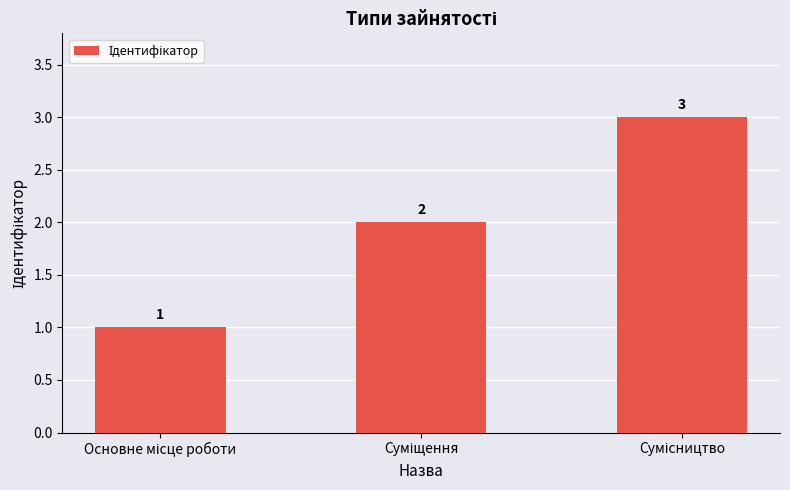

What is the sum of all values?

6